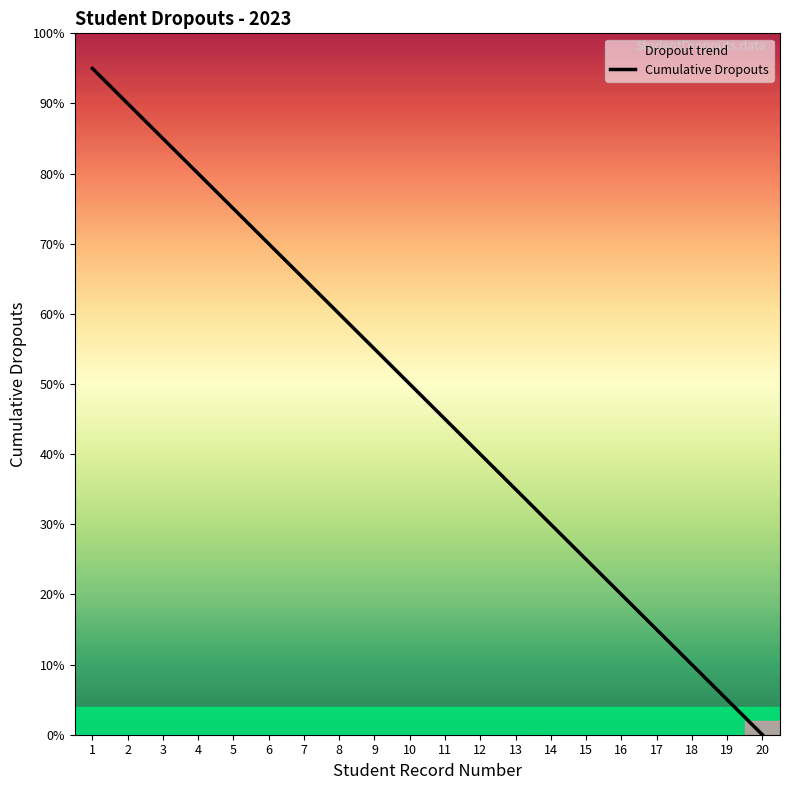

Is this an area chart (filled region under the line)?

No